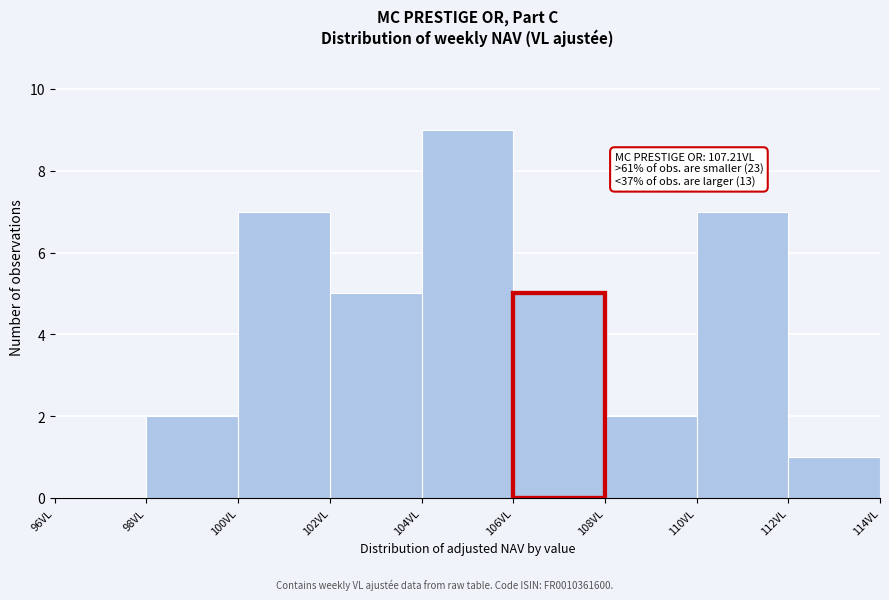

Which range on the x-axis has the tallest bar?

104 to 106